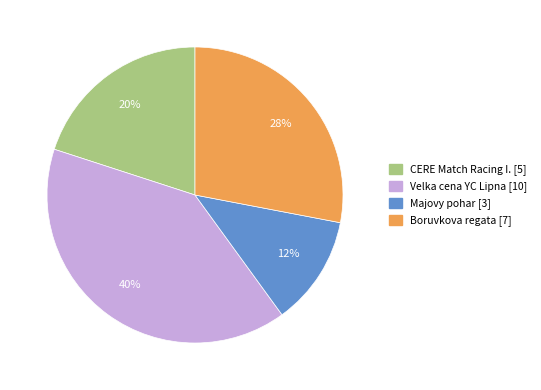

To the nearest percent, what is the difference between the largest and smallest slice percentages?

28%